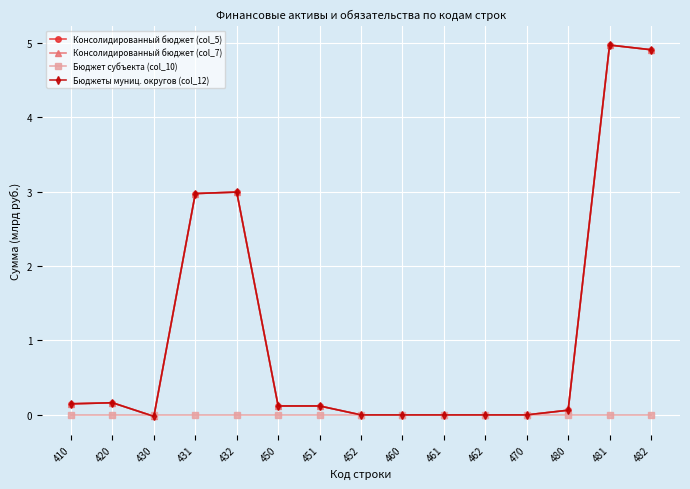

Which series has the largest total across all categories?

Консолидированный бюджет (col_5)